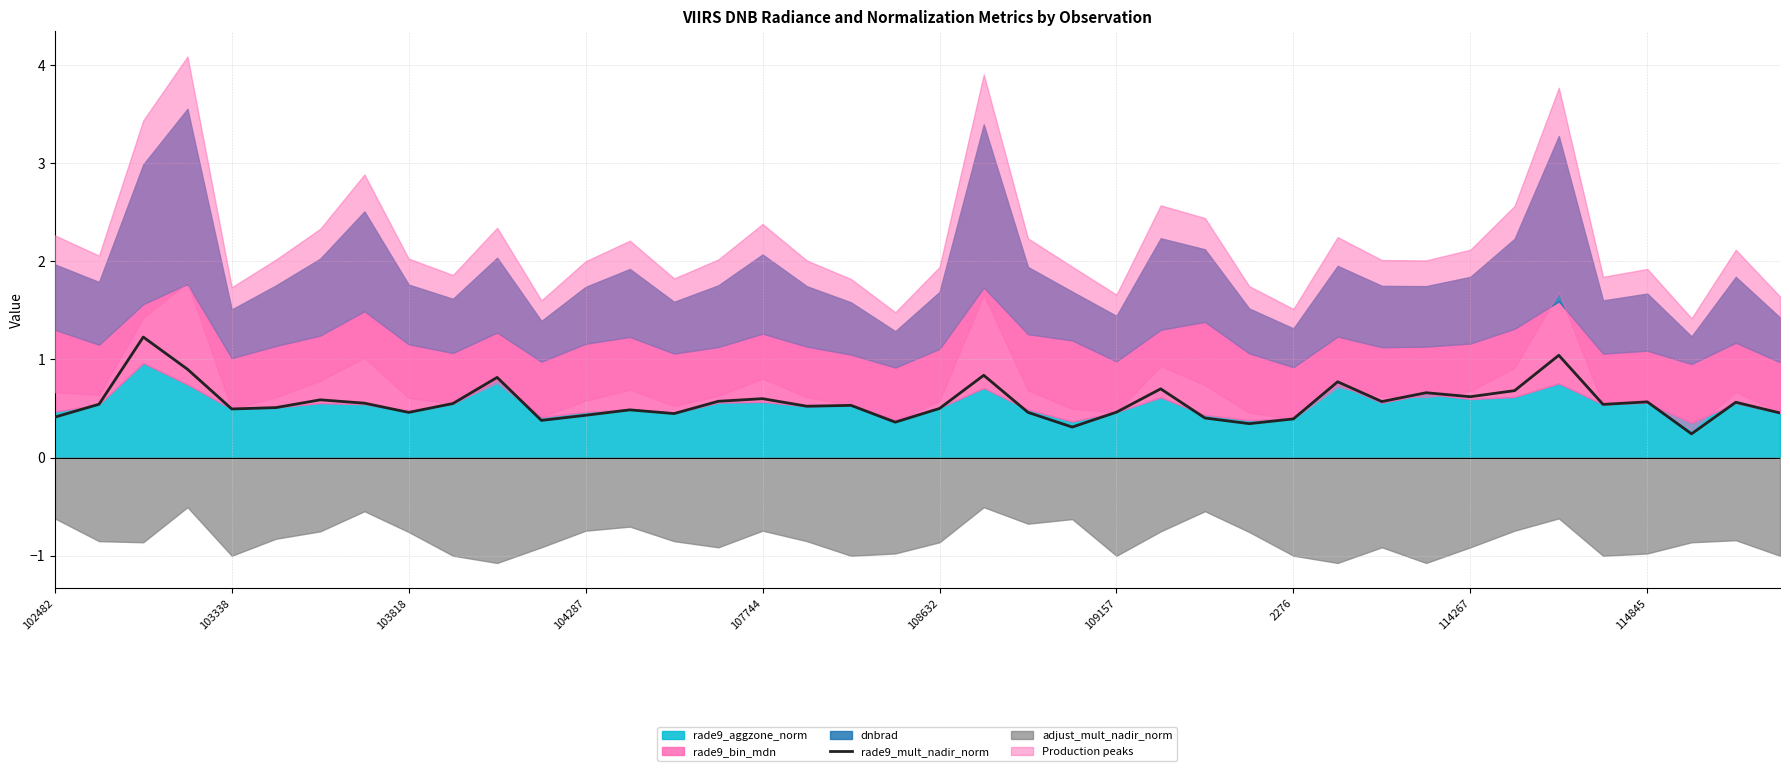

The rade9_mult_nadir_norm series shows 0.6 at 114845. True or false?

True